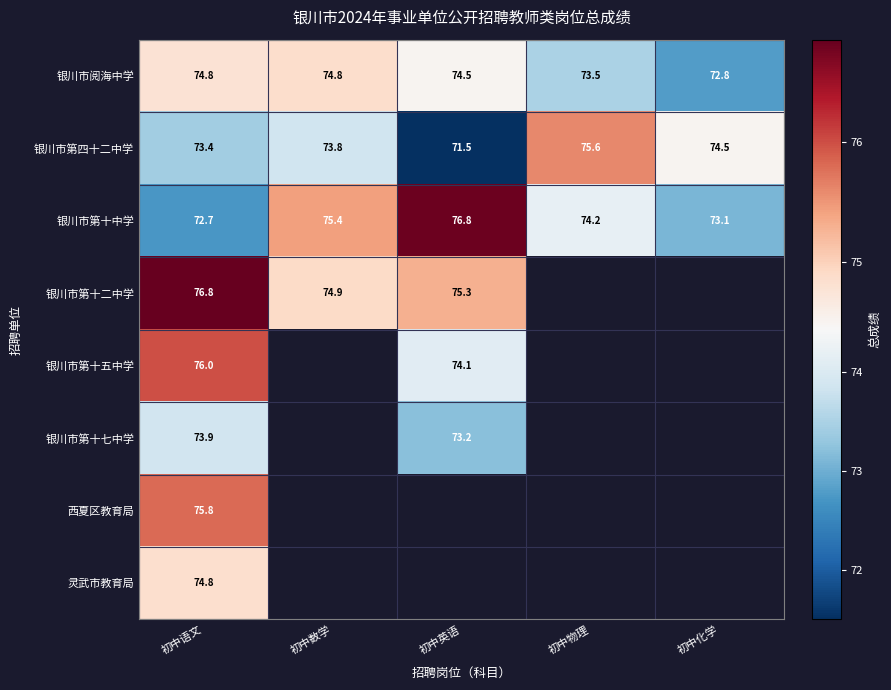

Is the value of 银川市第十中学 at 初中英语 greater than the value of 西夏区教育局 at 初中语文?

Yes